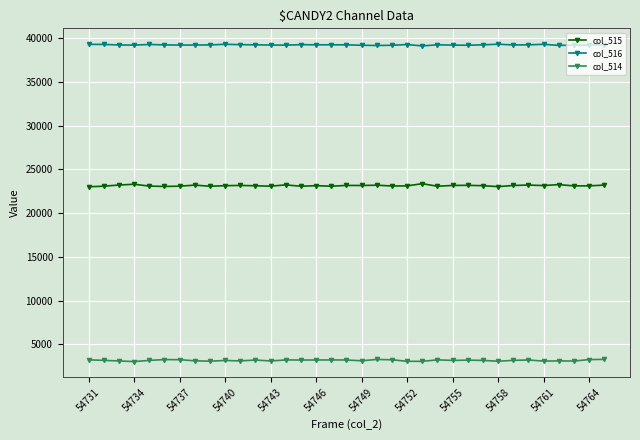

True or false: col_516 and col_515 cross at least once.

False